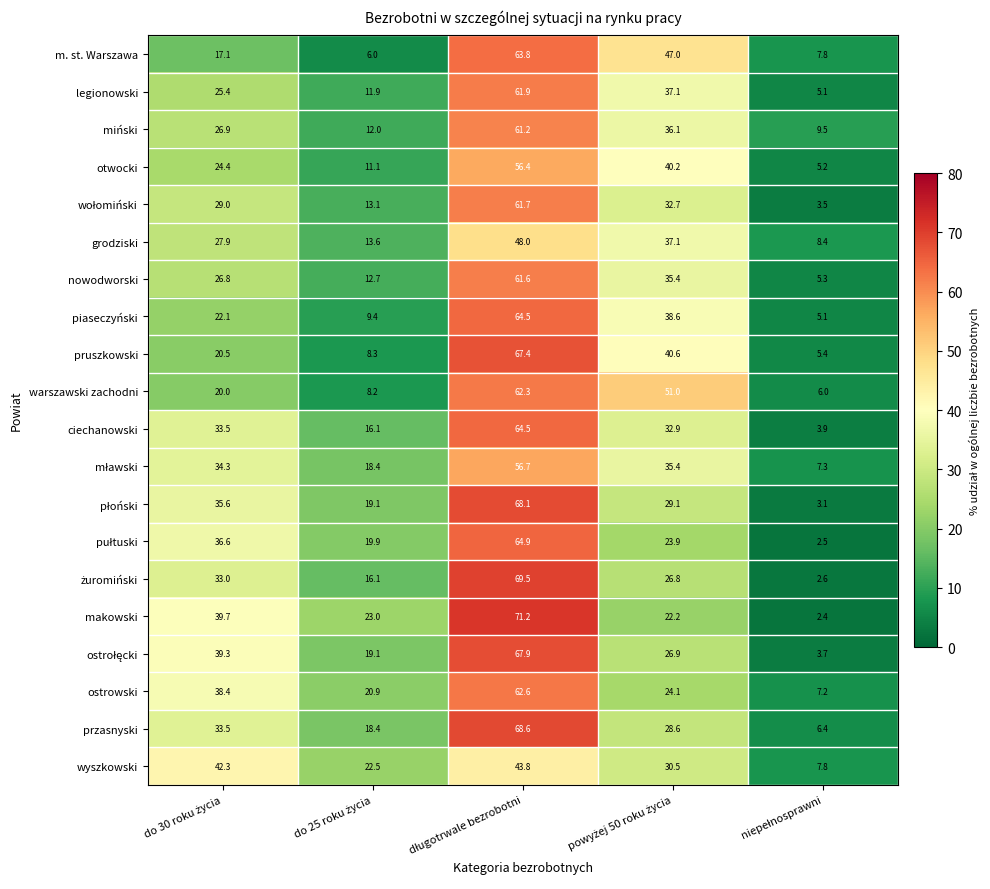

Which series has the widest spread of values?

makowski